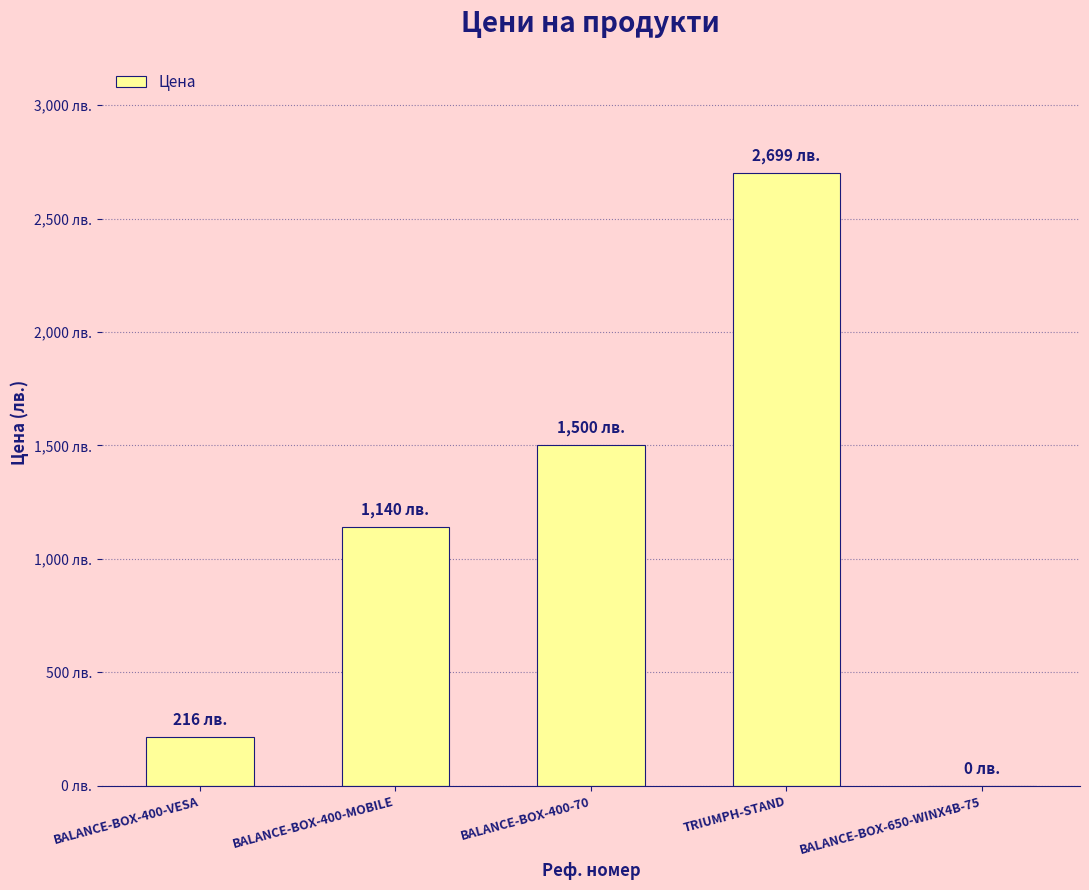

Are the bars horizontal?

No